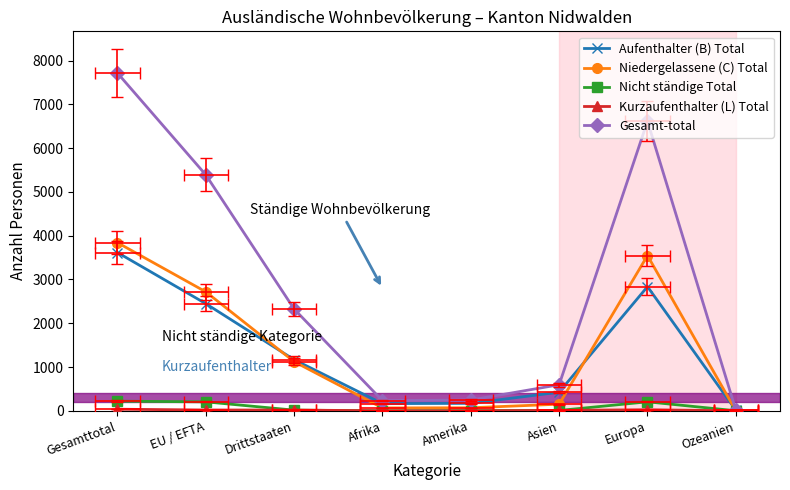

Does the chart have visible grid lines?

No